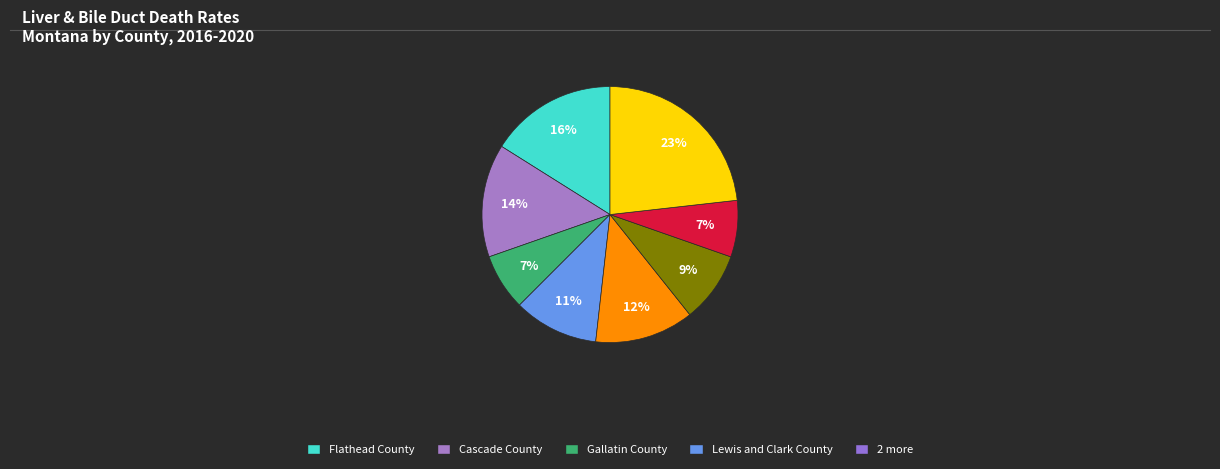

Is there a majority slice in this chart?

No